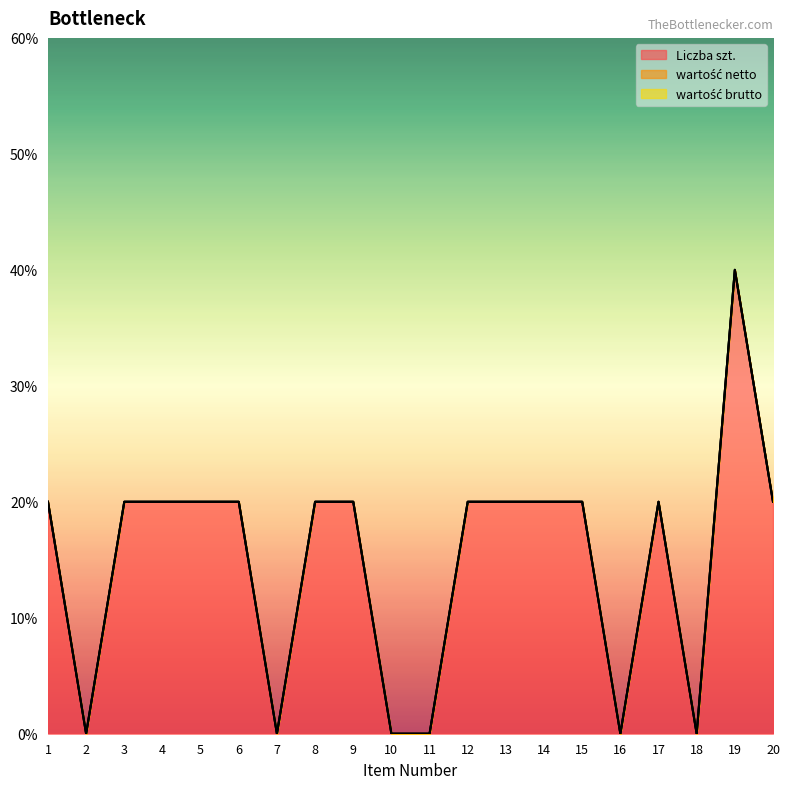

Does the chart have visible grid lines?

No